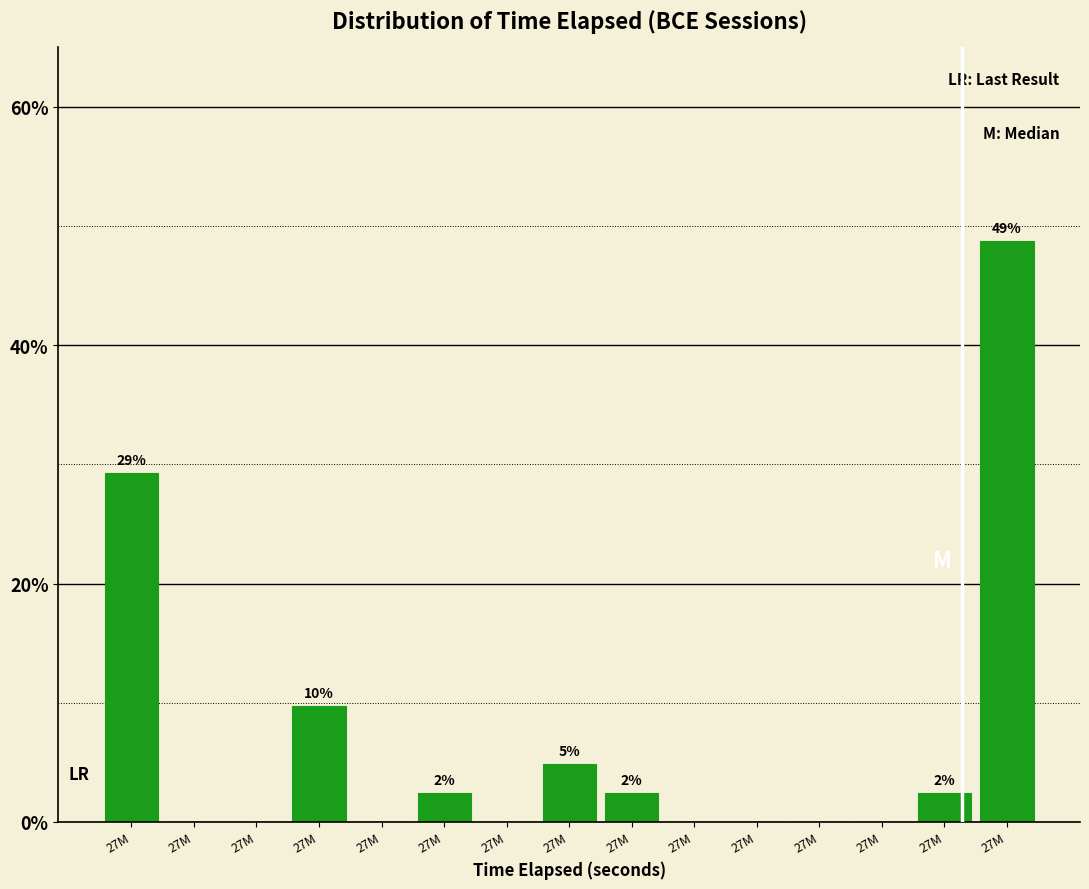

How many distinct data groups are displayed?

1